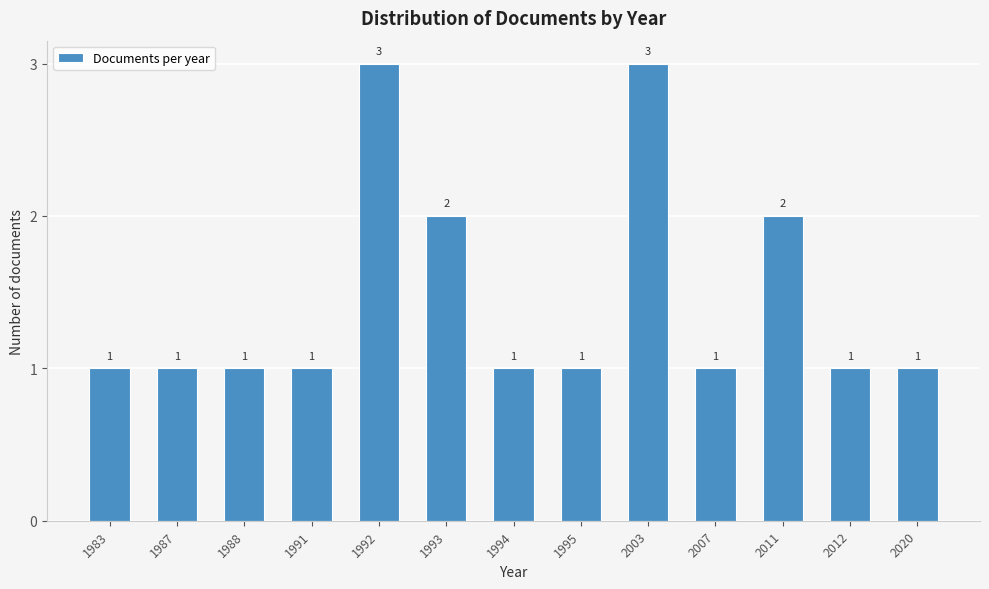

Reading left to right, what are all the values shown in this chart?

1	1	1	1	3	2	1	1	3	1	2	1	1